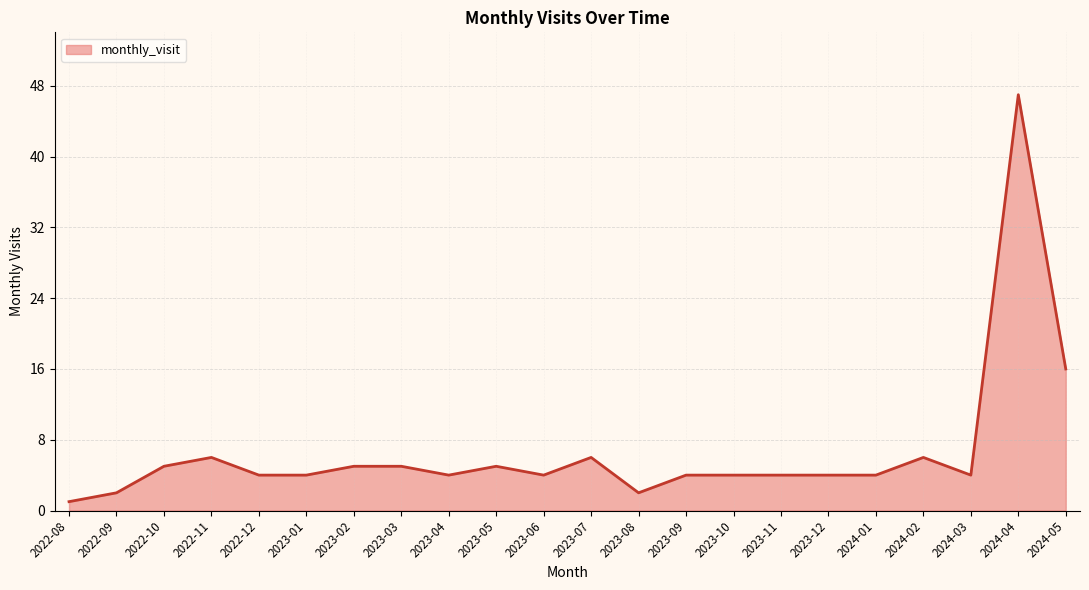

True or false: the data shows 2 at 2023-07.

False